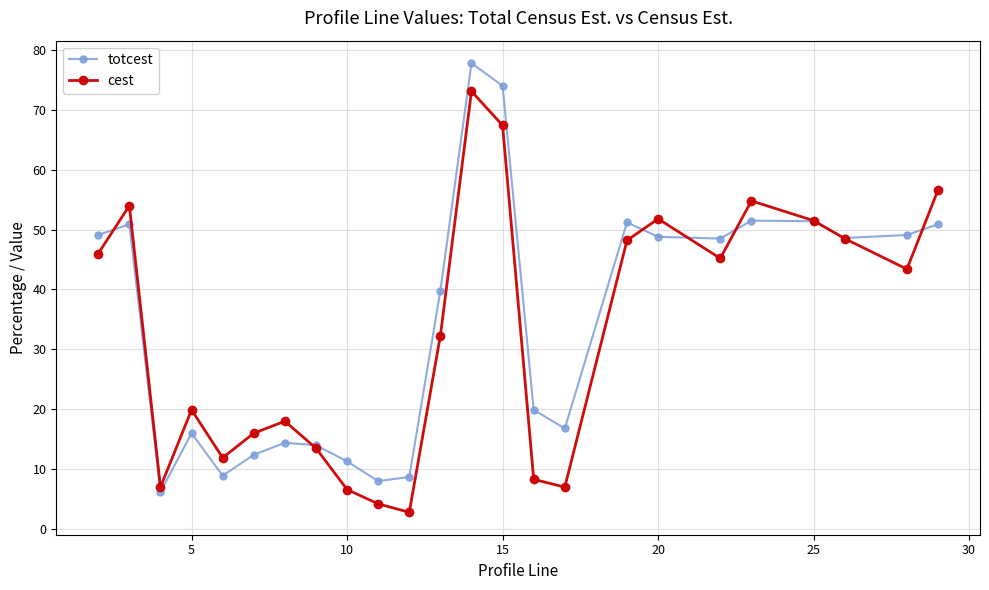

What is the value of the cest point at the 19th from the left?

45.2